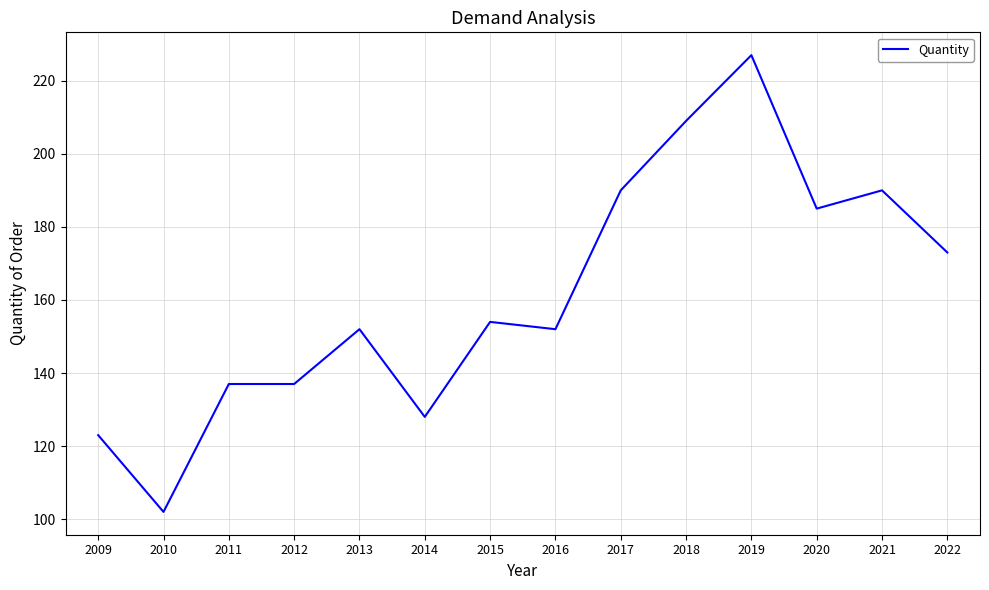

The chart shows a value of 303 at 2022. True or false?

False